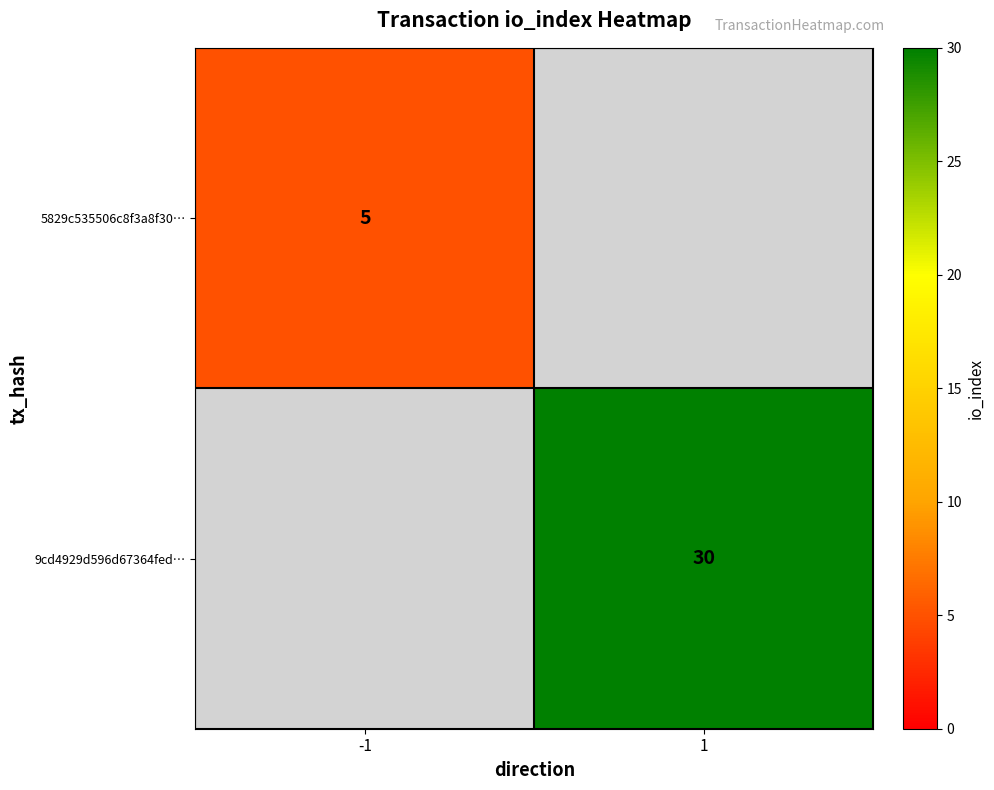

The value of 9cd4929d596d67364fed… at 1 is 30. True or false?

True